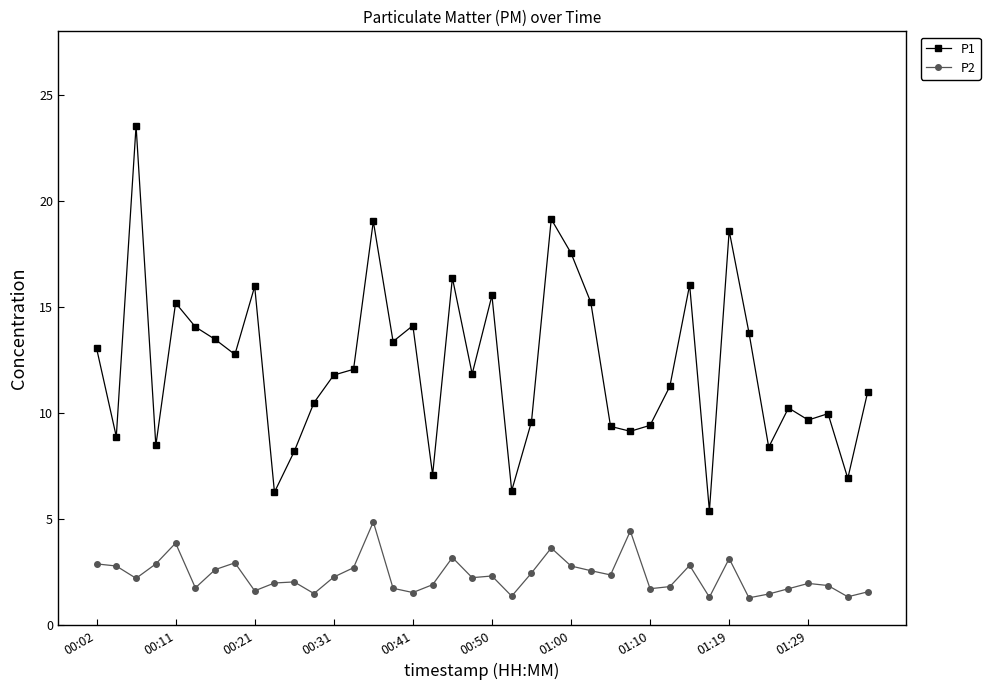

At how many categories does at least one series exceed 17?

5